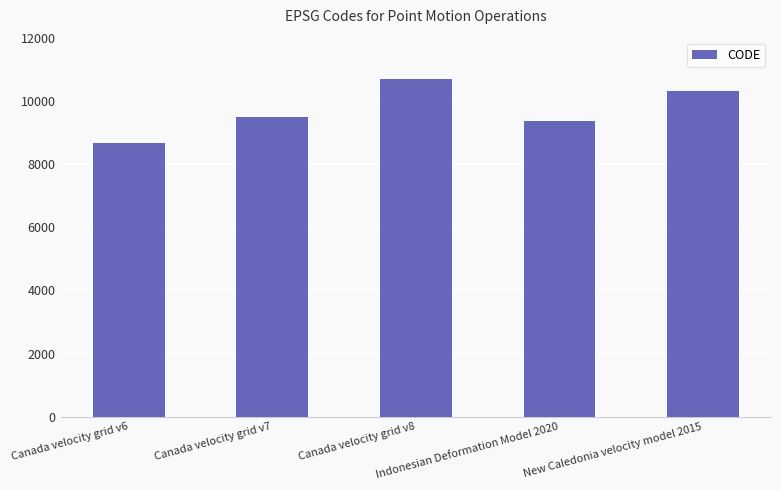

How many bars are there in total?

5